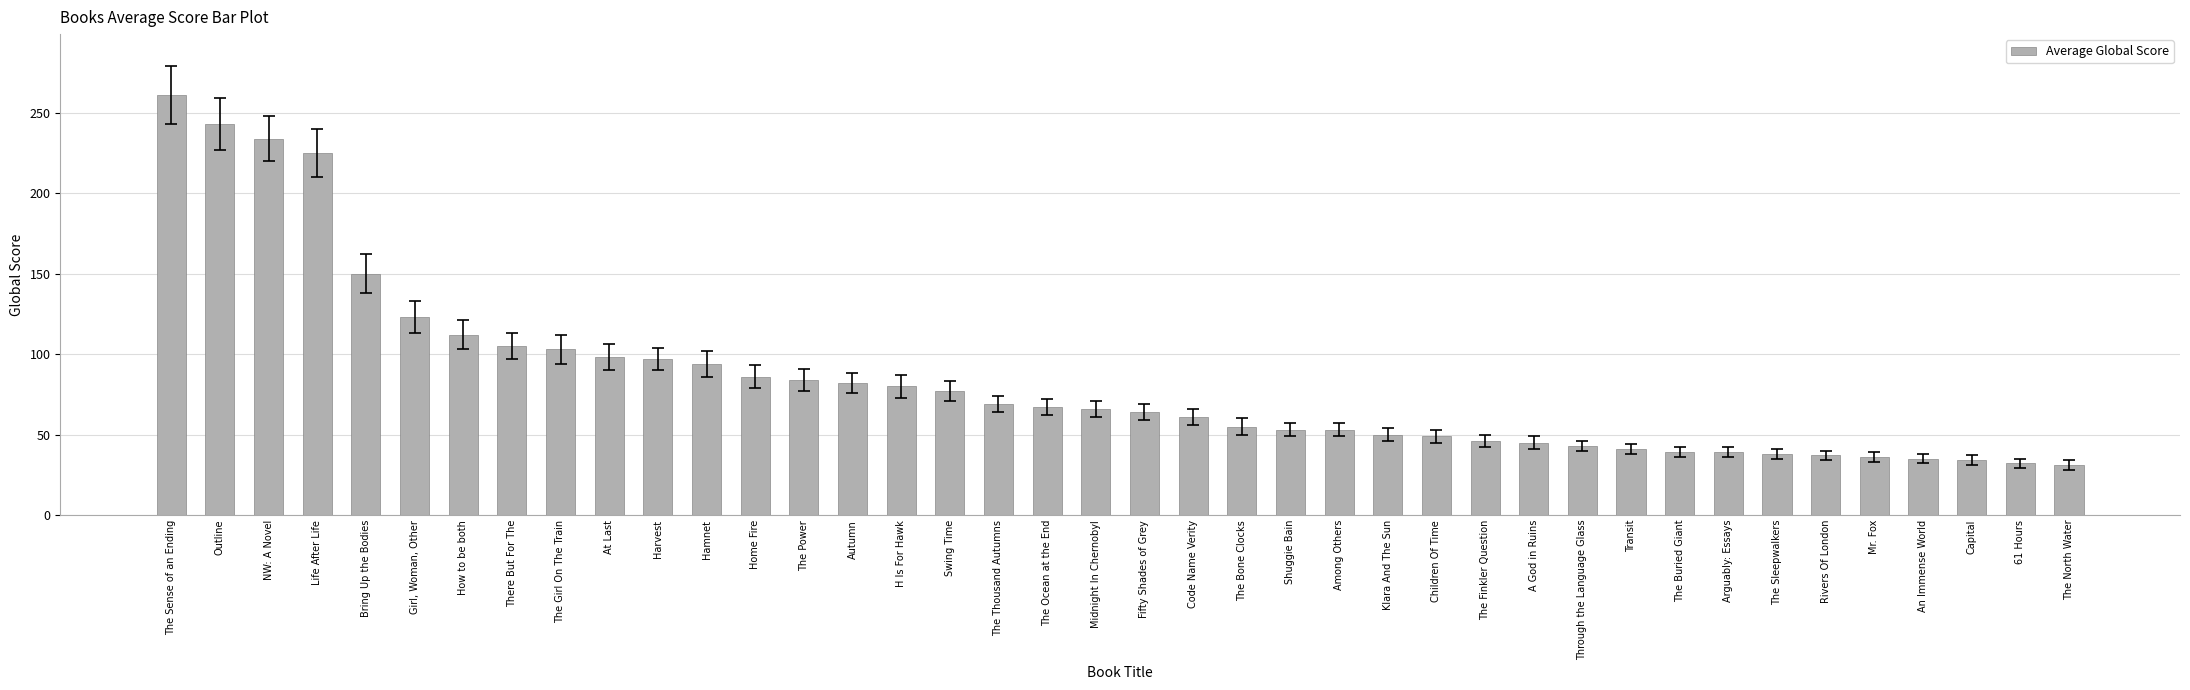

How many series are shown in this chart?

1